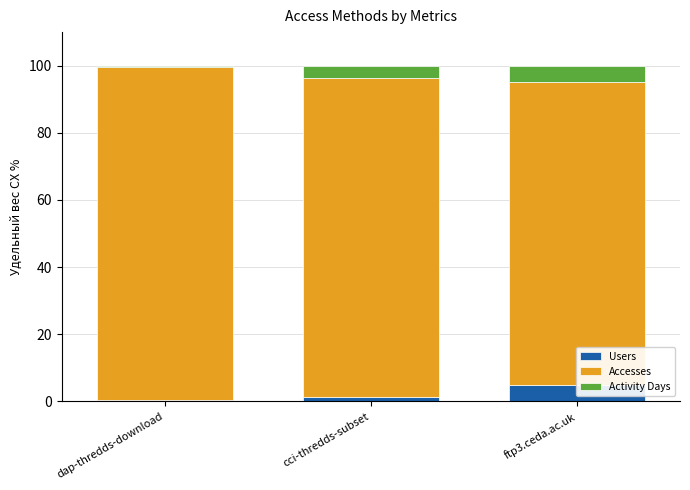

How many distinct data groups are displayed?

3